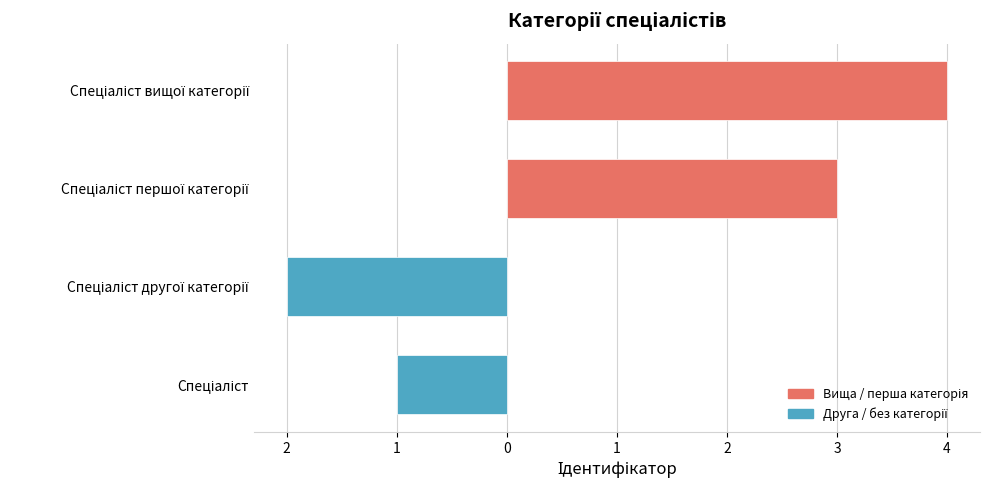

Are the bars horizontal?

Yes